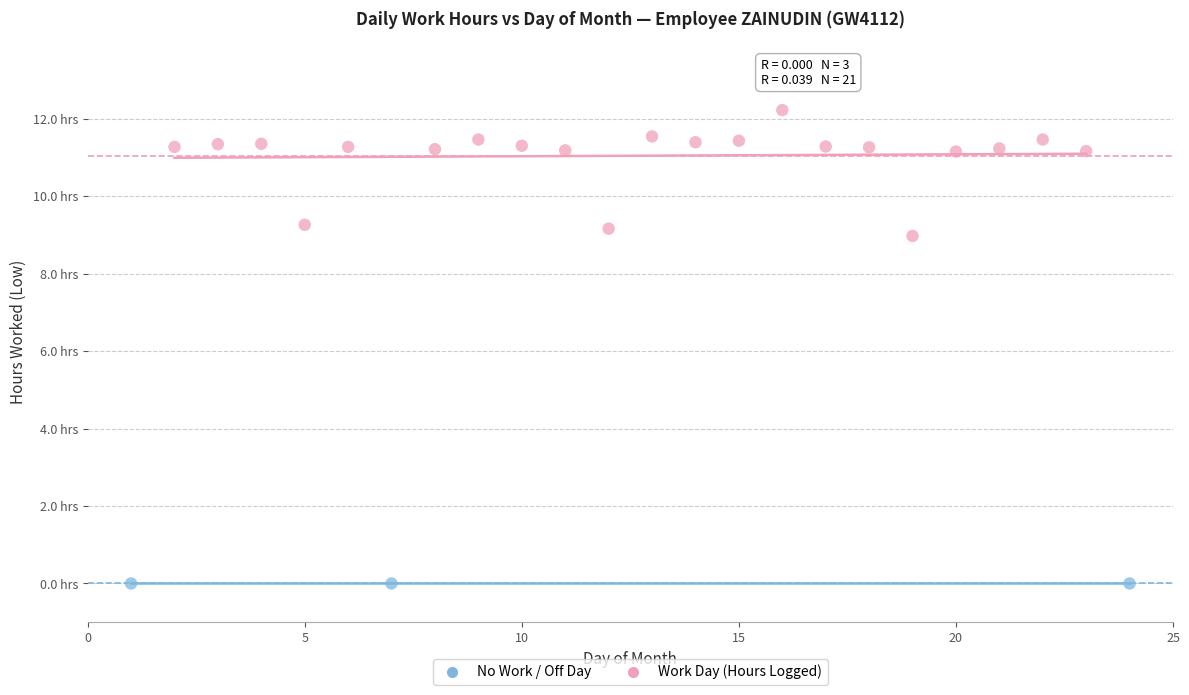

Which series reaches the minimum Y coordinate?

No Work / Off Day